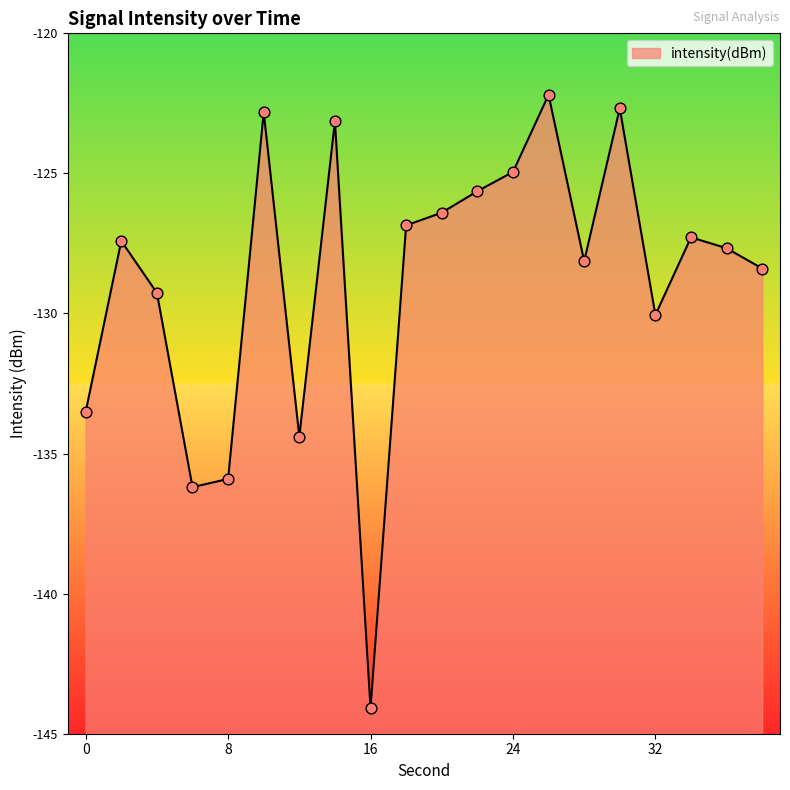

Between 22 and 34, which is larger?

22